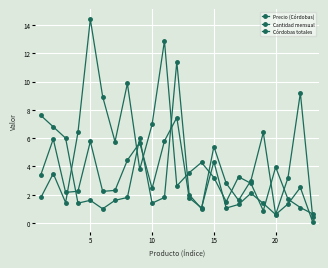

Which series has the largest total across all categories?

Precio (Córdobas)